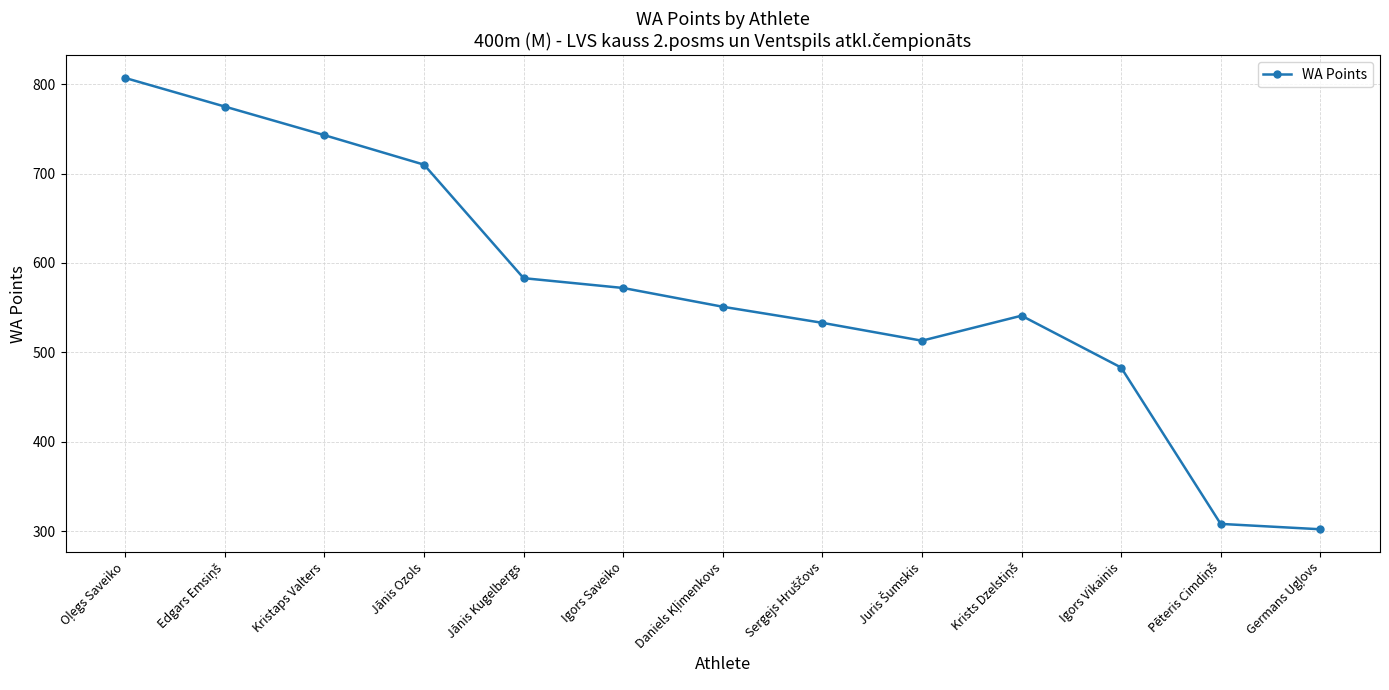

What is the approximate value at Jānis Ozols?

710